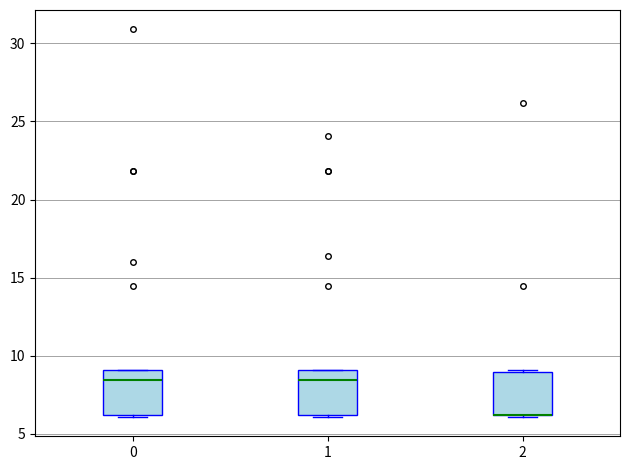

Reading left to right, read every box against the y-axis: the position of its median line, the range the box covers, and the ends of its whiskers. The values are not printed on the chart, so give them approximately, as read against the axis.

0: median 8.5, box 6.0 to 9.0, whiskers 6.0 to 9.0
1: median 8.5, box 6.0 to 9.0, whiskers 6.0 to 9.0
2: median 6.0 (drawn on the box's lower edge), box 6.0 to 9.0, whiskers 6.0 to 9.0 (just above the box's upper edge)